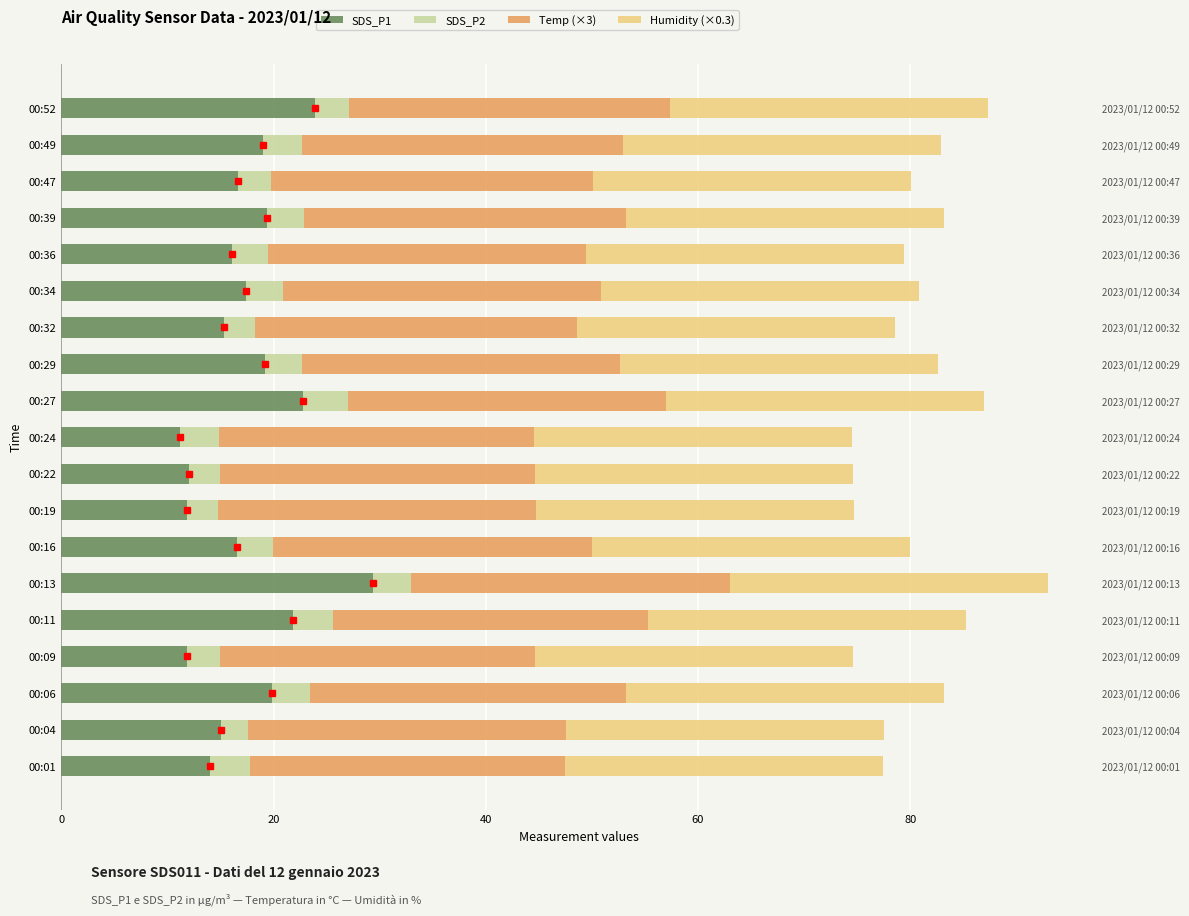

What is the difference between the maximum and second lowest values in the SDS_P2 series?

1.4